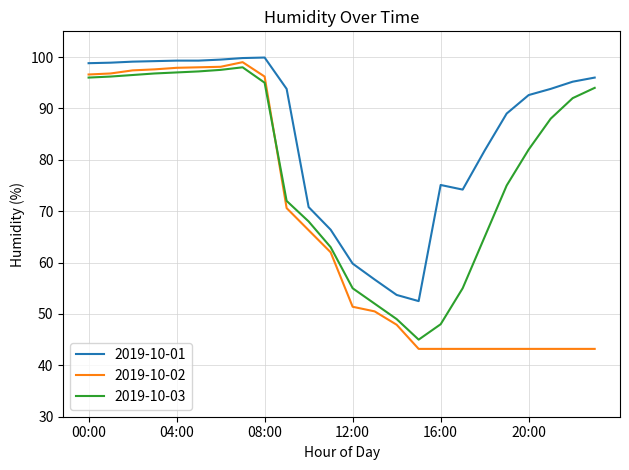

Which series has the largest total across all categories?

2019-10-01